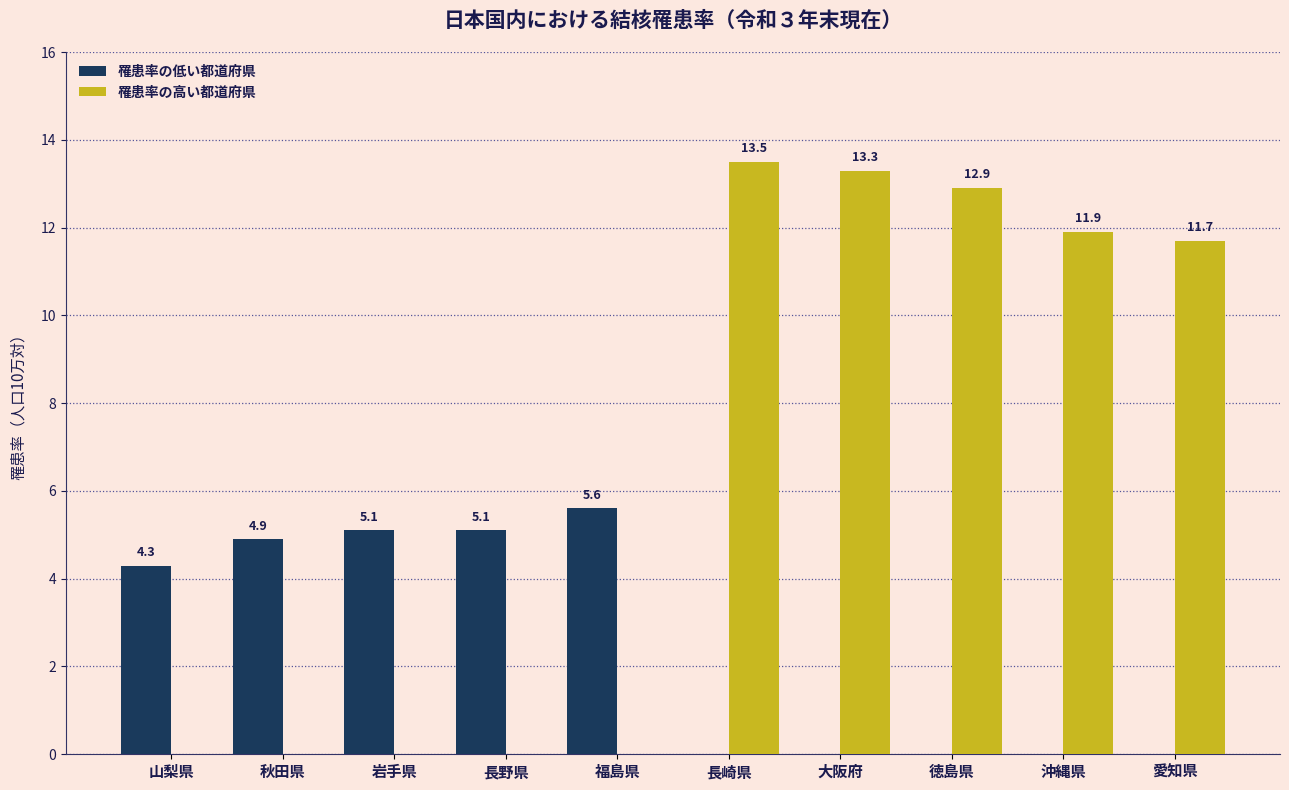

The 罹患率の低い都道府県 series shows 3.1 at 岩手県. True or false?

False